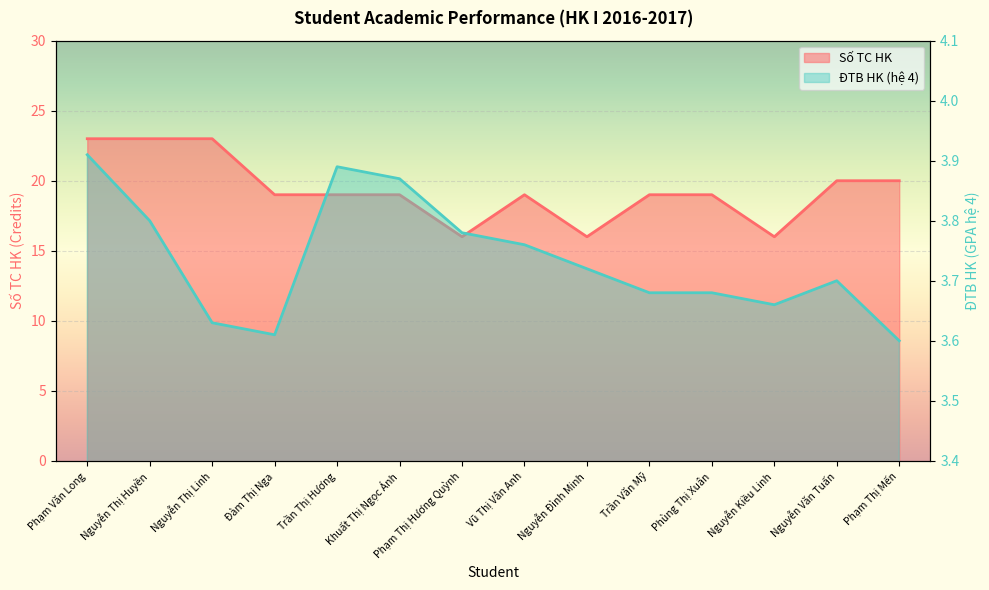

Rank the categories by value from highest to lowest.

Phạm Văn Long, Nguyễn Thị Huyền, Nguyễn Thị Linh, Nguyễn Văn Tuấn, Phạm Thị Mến, Đàm Thị Nga, Trần Thị Hương, Khuất Thị Ngọc Ánh, Vũ Thị Vân Anh, Trần Văn Mỹ, Phùng Thị Xuân, Phạm Thị Hương Quỳnh, Nguyễn Đình Minh, Nguyễn Kiều Linh